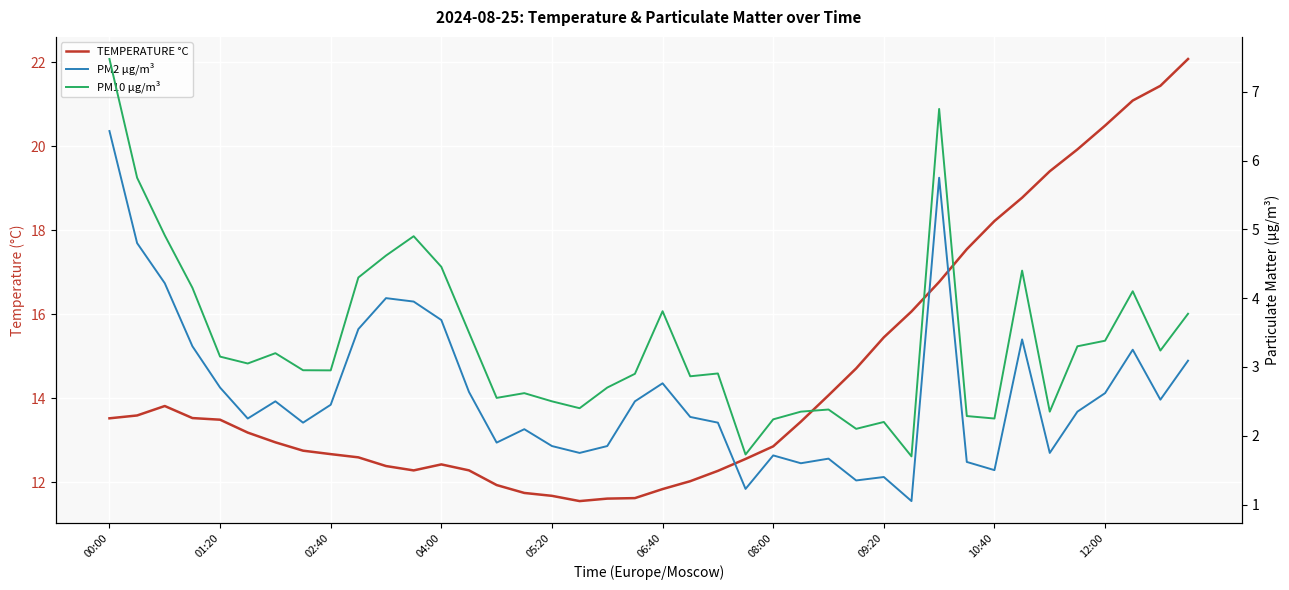

What is the average value of the PM10 µg/m³ series?

3.4